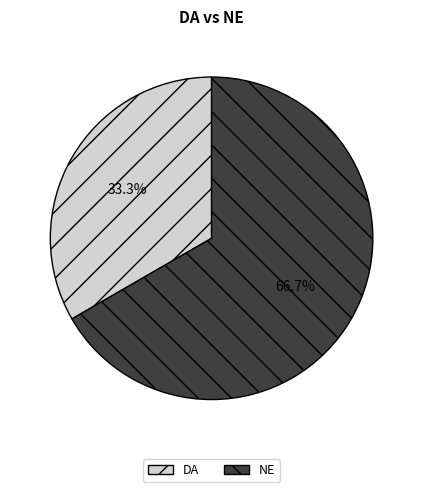

The NE slice represents 53% of the pie. True or false?

False